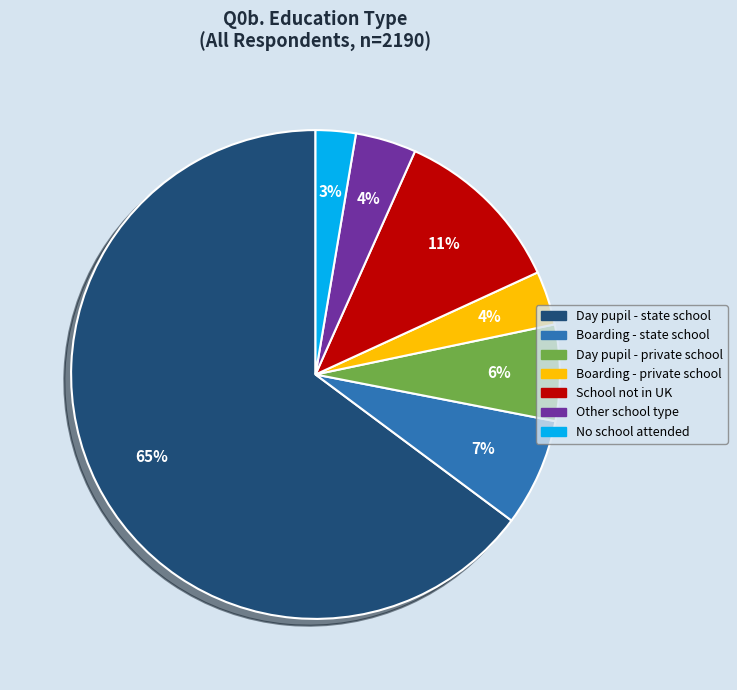

To the nearest percent, what is the average slice percentage?

14%